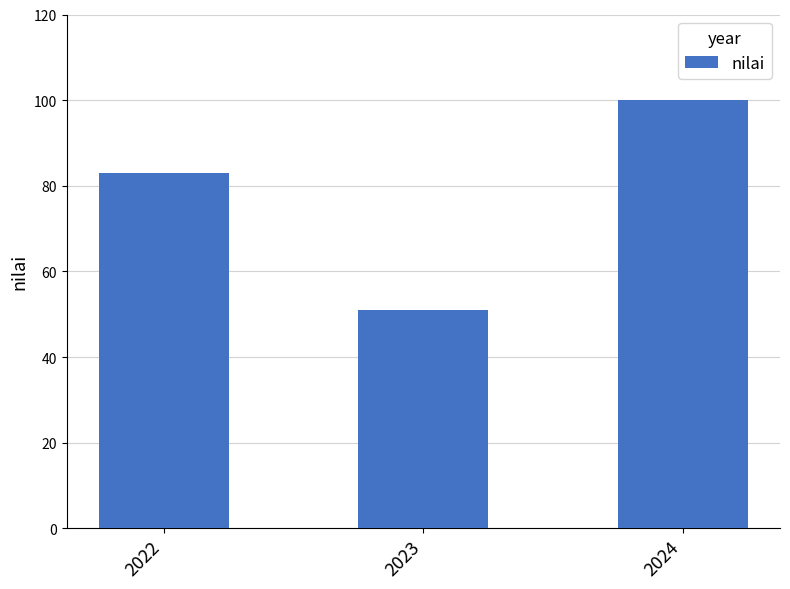

Which label corresponds to the smallest value in the chart?

2023